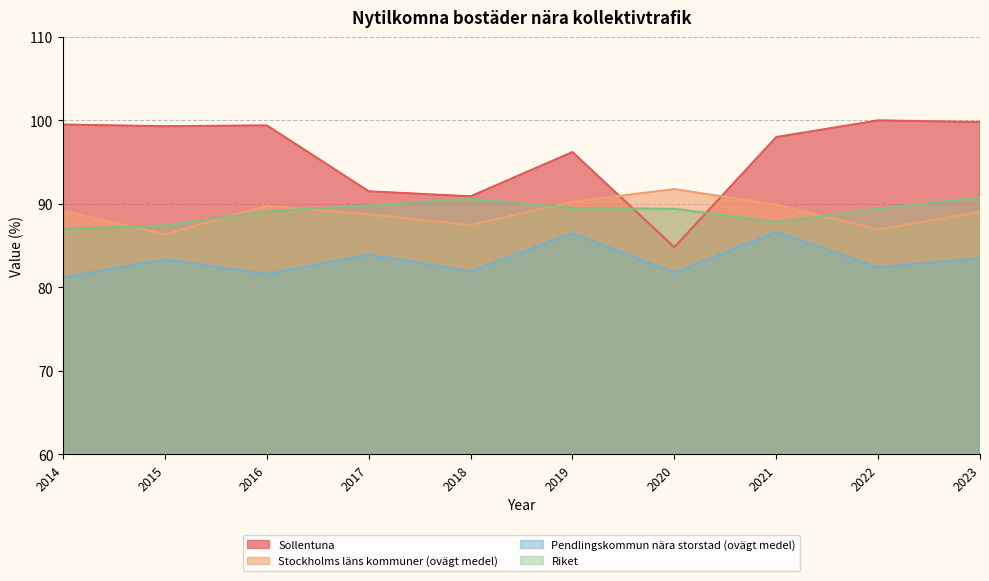

At which label is Riket closest to 88?

2021